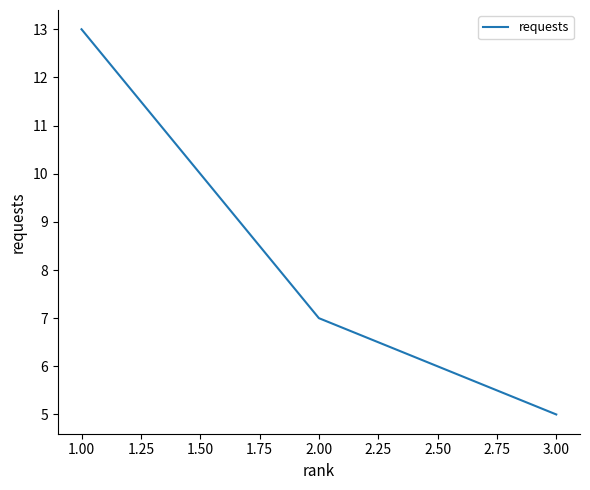

Where is the data nearest to the value 9?

2.00